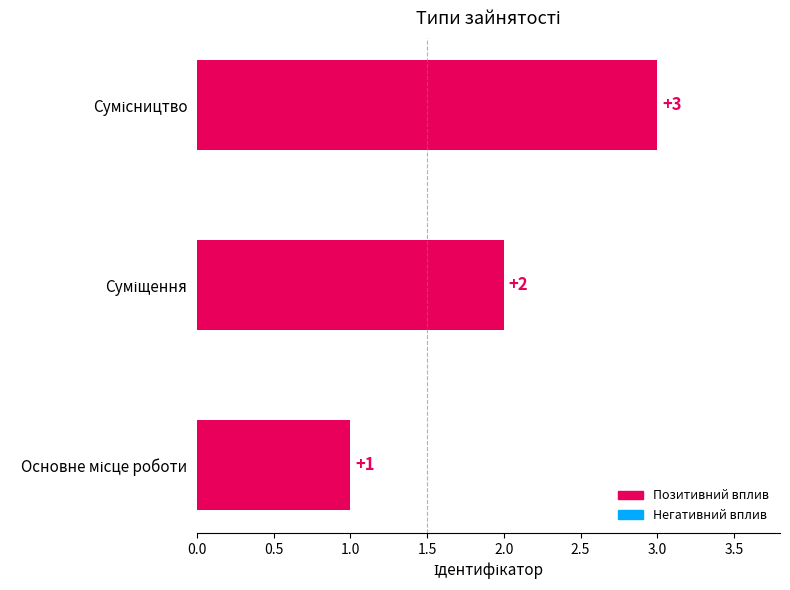

What is the sum of all values?

6